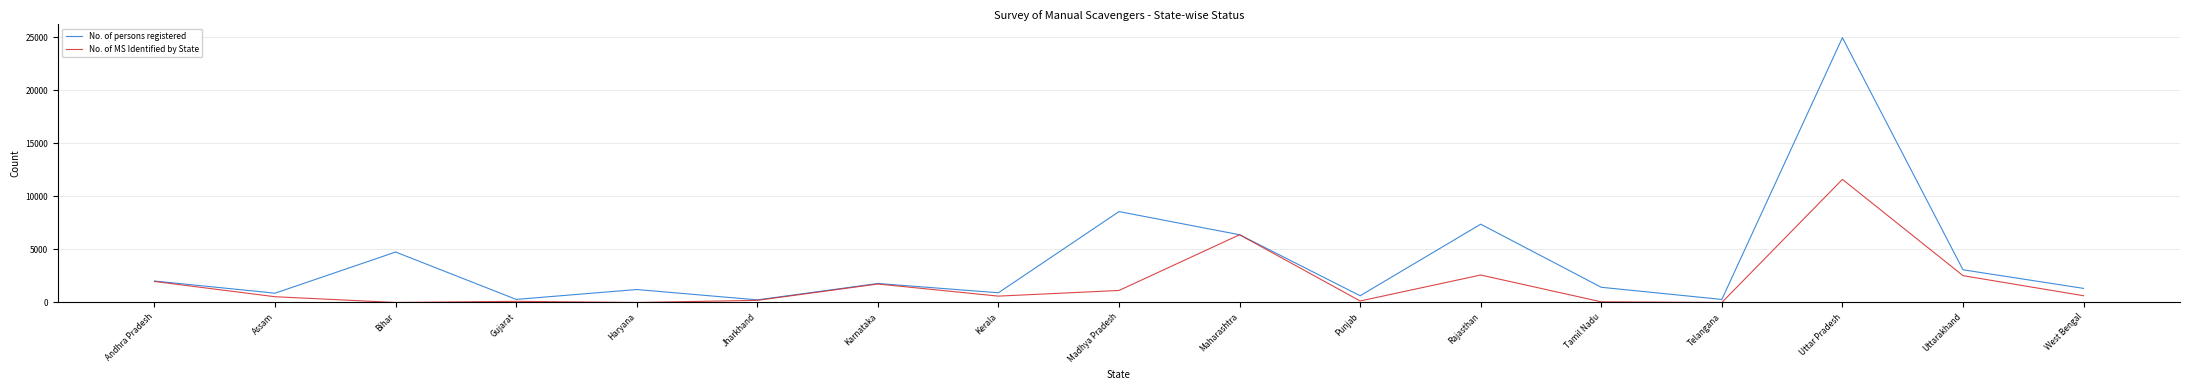

What position from the right is Madhya Pradesh?

9